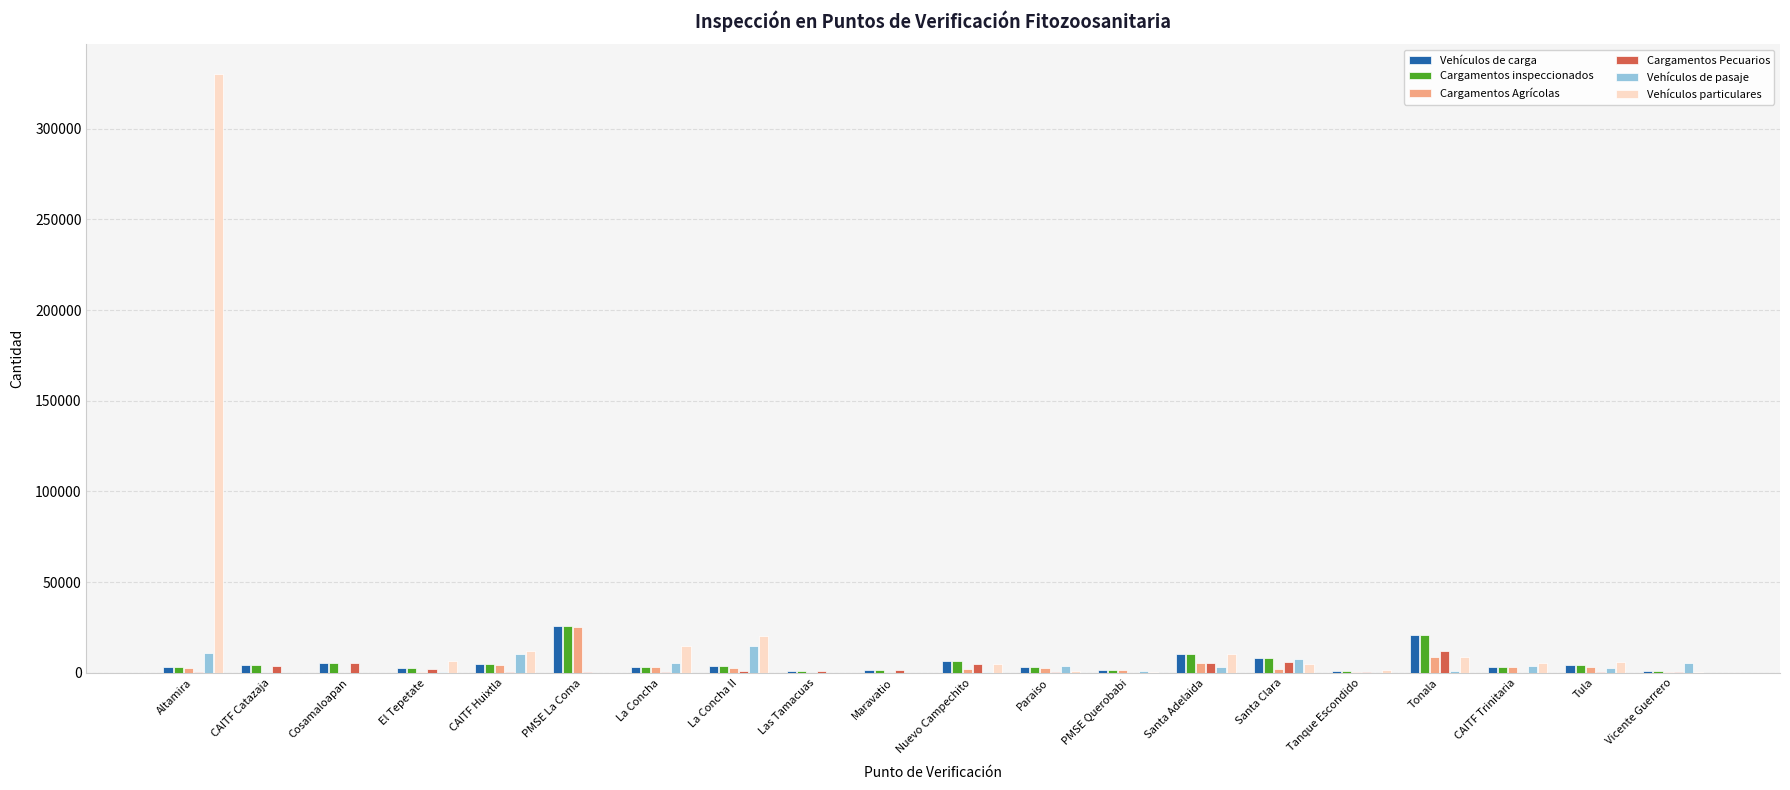

Which series has the largest total across all categories?

Vehículos particulares